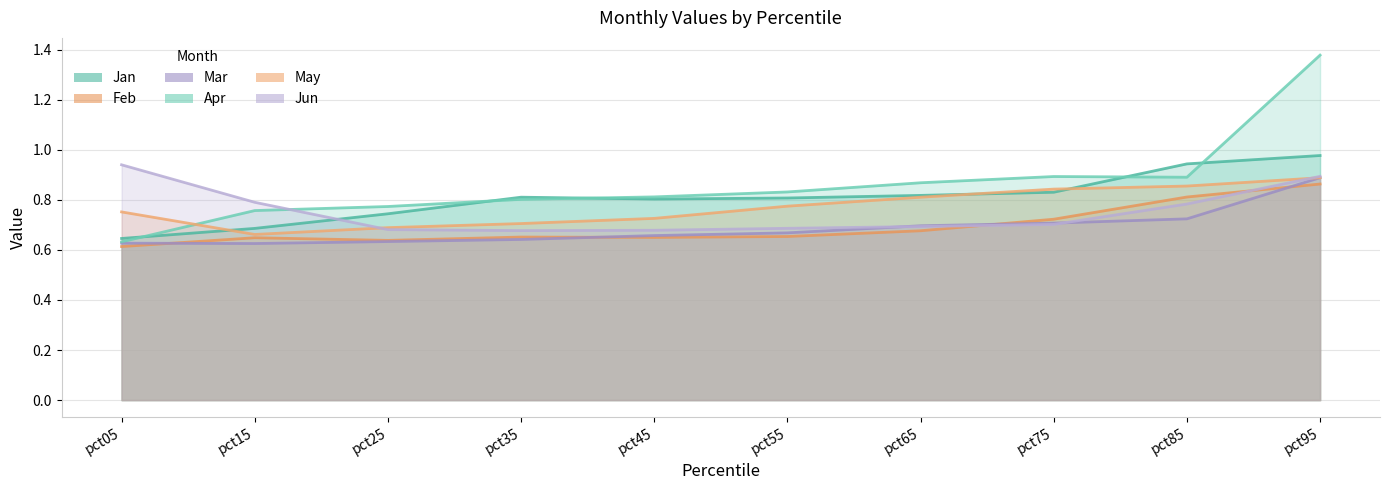

Reading left to right, transcribe all the data shown in this chart.

Jan: pct05=0.6	pct15=0.7	pct25=0.7	pct35=0.8	pct45=0.8	pct55=0.8	pct65=0.8	pct75=0.8	pct85=0.9	pct95=1.0
Feb: pct05=0.6	pct15=0.6	pct25=0.6	pct35=0.7	pct45=0.6	pct55=0.7	pct65=0.7	pct75=0.7	pct85=0.8	pct95=0.9
Mar: pct05=0.6	pct15=0.6	pct25=0.6	pct35=0.6	pct45=0.7	pct55=0.7	pct65=0.7	pct75=0.7	pct85=0.7	pct95=0.9
Apr: pct05=0.6	pct15=0.8	pct25=0.8	pct35=0.8	pct45=0.8	pct55=0.8	pct65=0.9	pct75=0.9	pct85=0.9	pct95=1.4
May: pct05=0.8	pct15=0.7	pct25=0.7	pct35=0.7	pct45=0.7	pct55=0.8	pct65=0.8	pct75=0.8	pct85=0.9	pct95=0.9
Jun: pct05=0.9	pct15=0.8	pct25=0.7	pct35=0.7	pct45=0.7	pct55=0.7	pct65=0.7	pct75=0.7	pct85=0.8	pct95=0.9